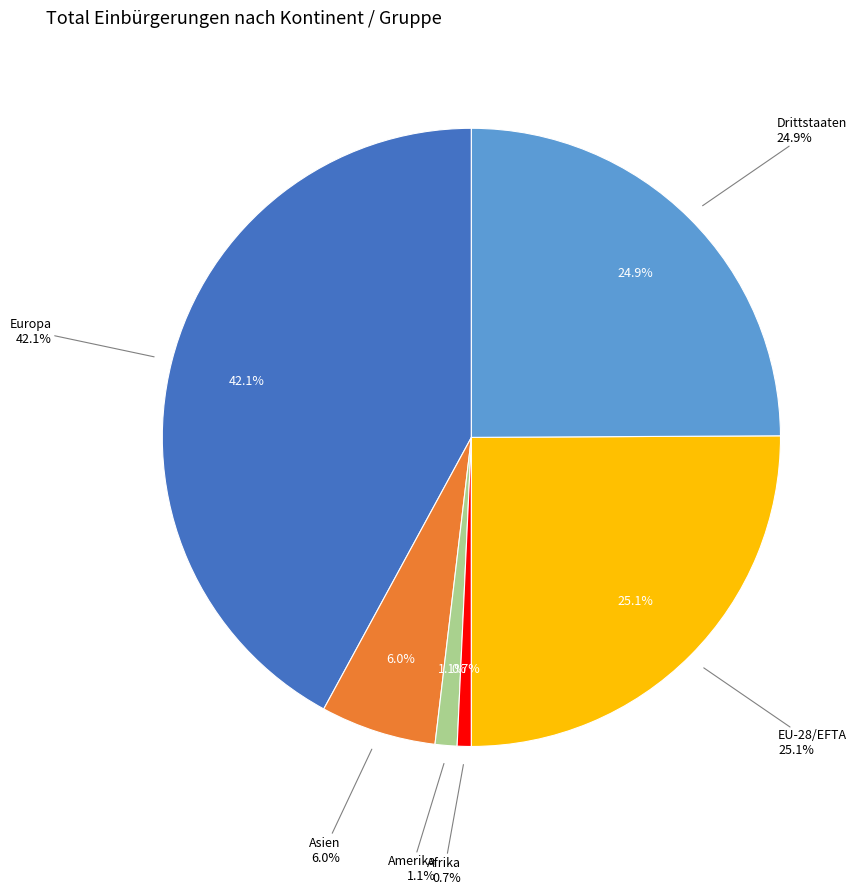

Do Drittstaaten and Europa together represent more than half of the pie?

Yes